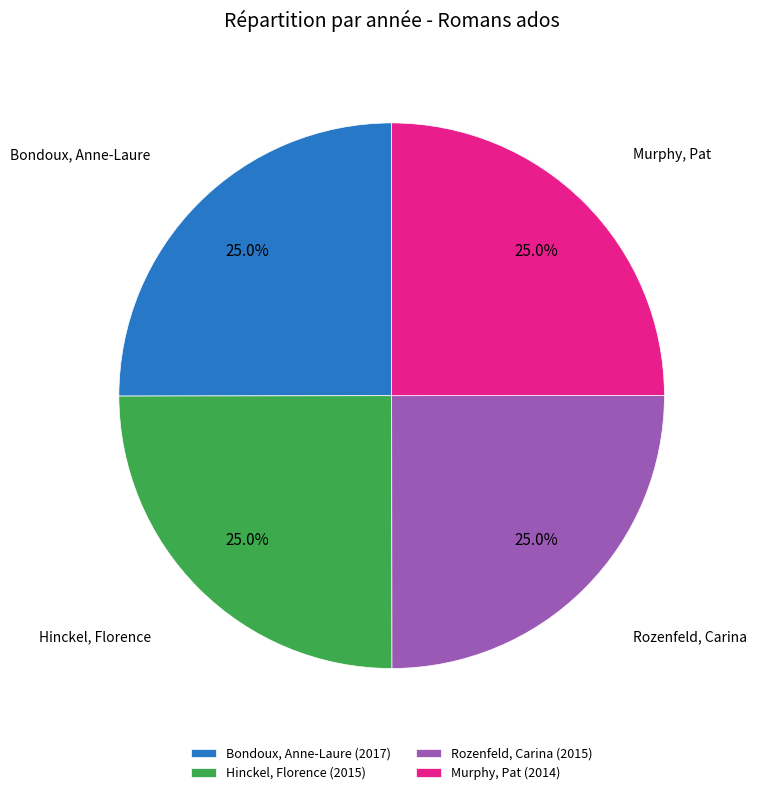

What is the ratio of the value at Murphy, Pat to the value at Rozenfeld, Carina?

1.0